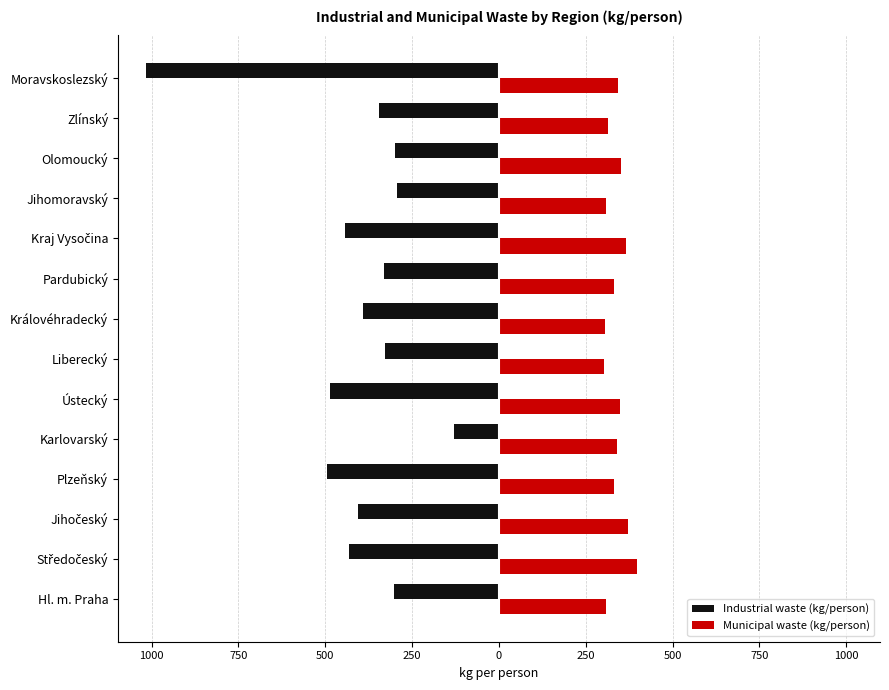

What are all the series names shown in the legend?

Industrial waste (kg/person), Municipal waste (kg/person)